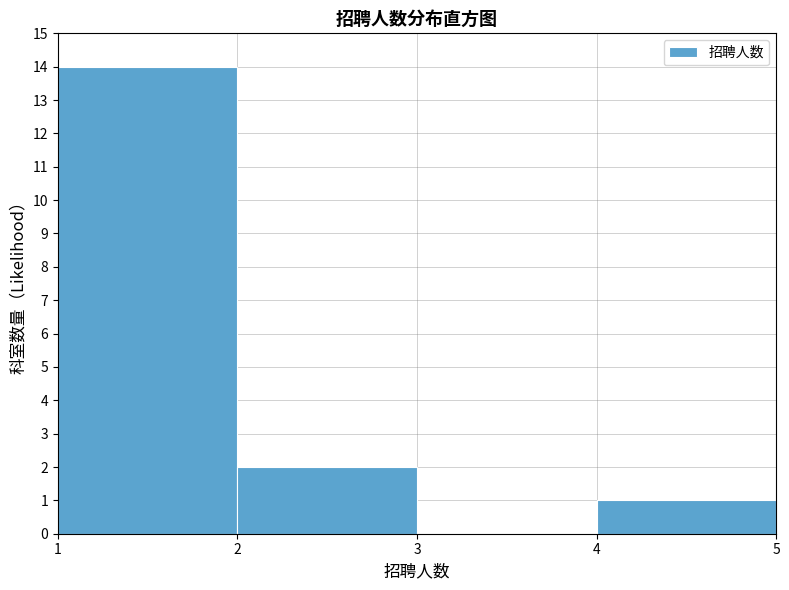

Which range on the x-axis has the tallest bar?

1 to 2